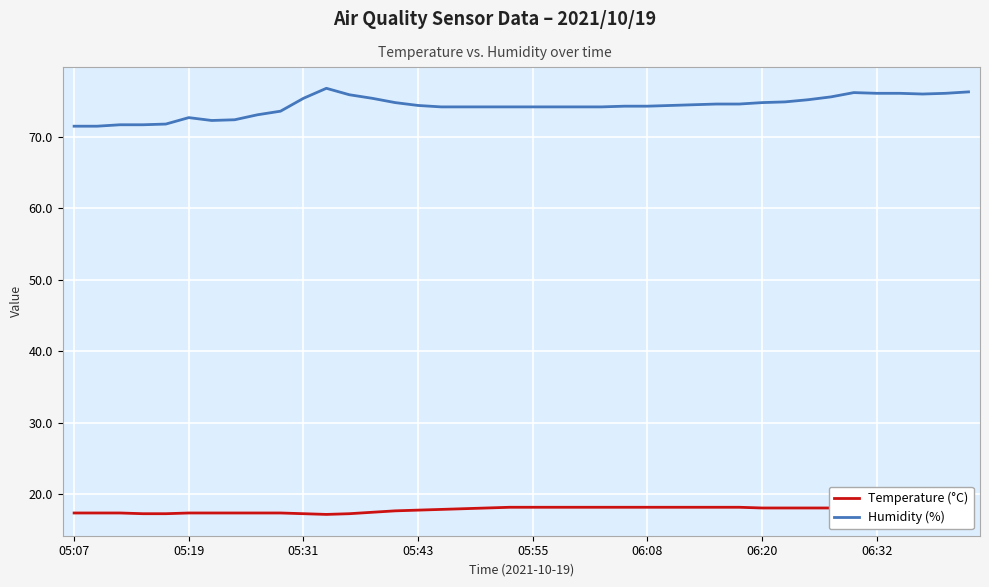

True or false: Temperature (°C) and Humidity (%) cross at least once.

False